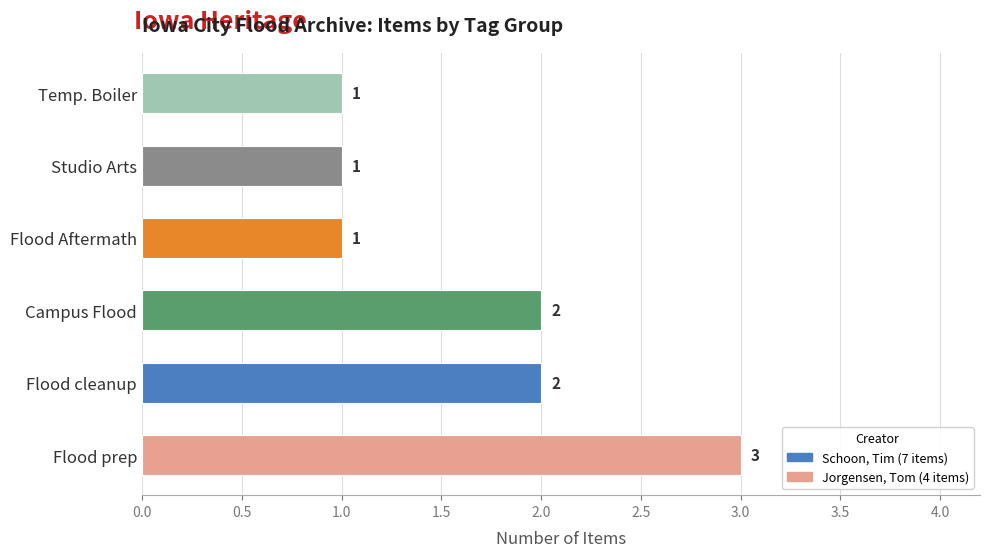

Which has a higher value, Flood cleanup or Flood prep?

Flood prep